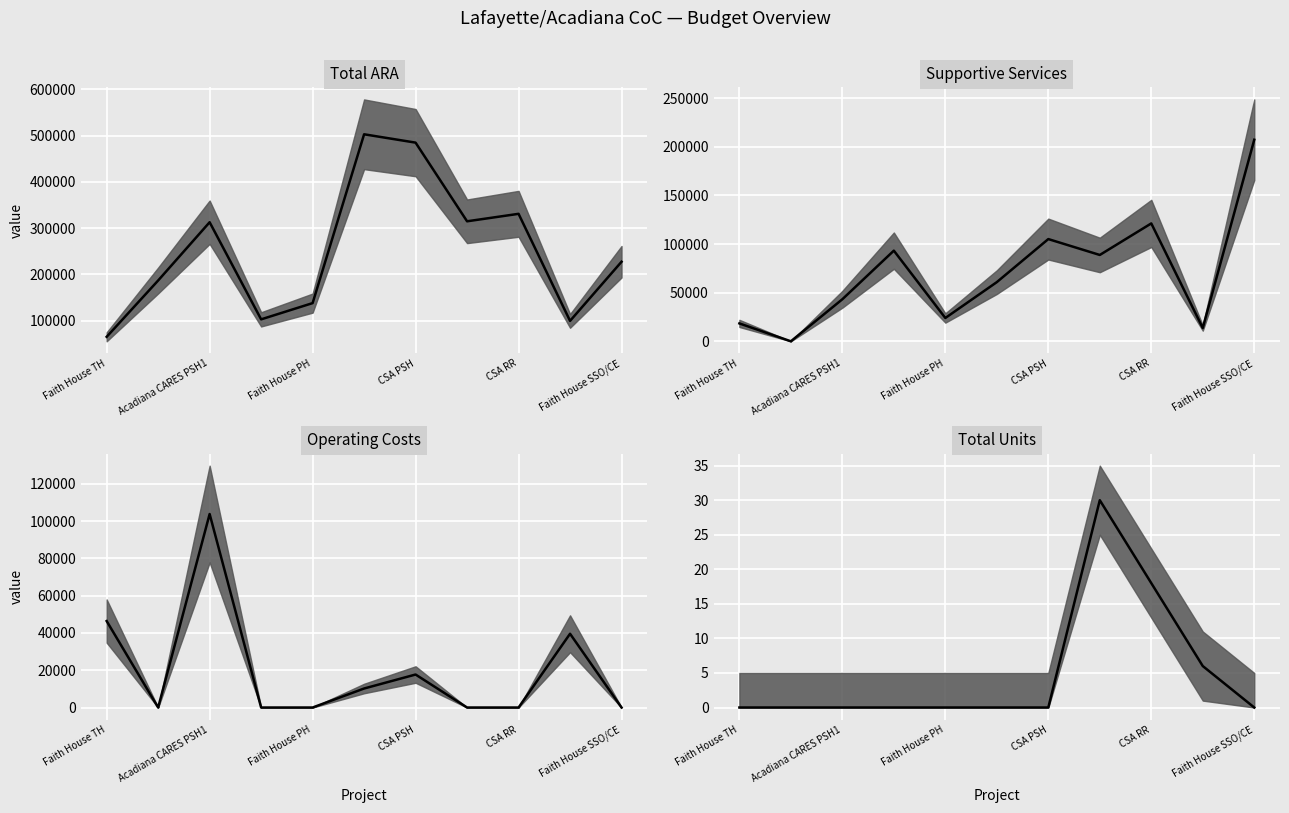

What is the difference between the second highest and minimum values?

18